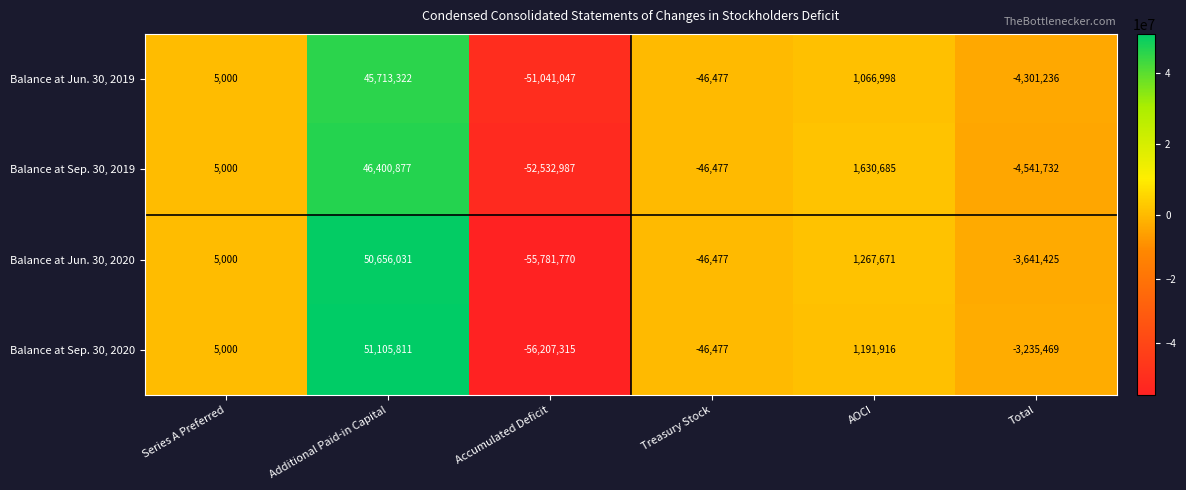

How many distinct data groups are displayed?

4